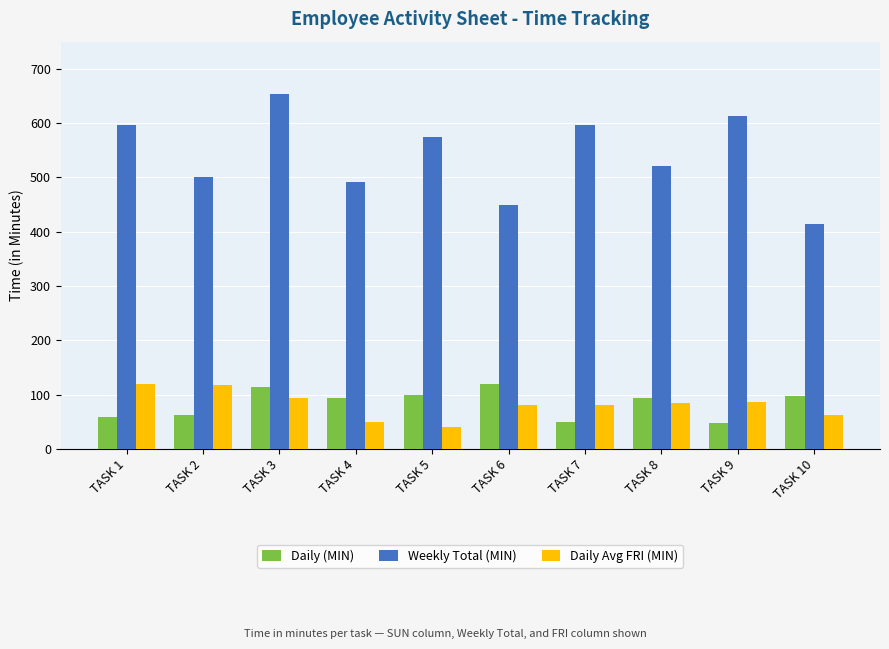

Is it true that Daily (MIN) equals 14 at TASK 2?

False